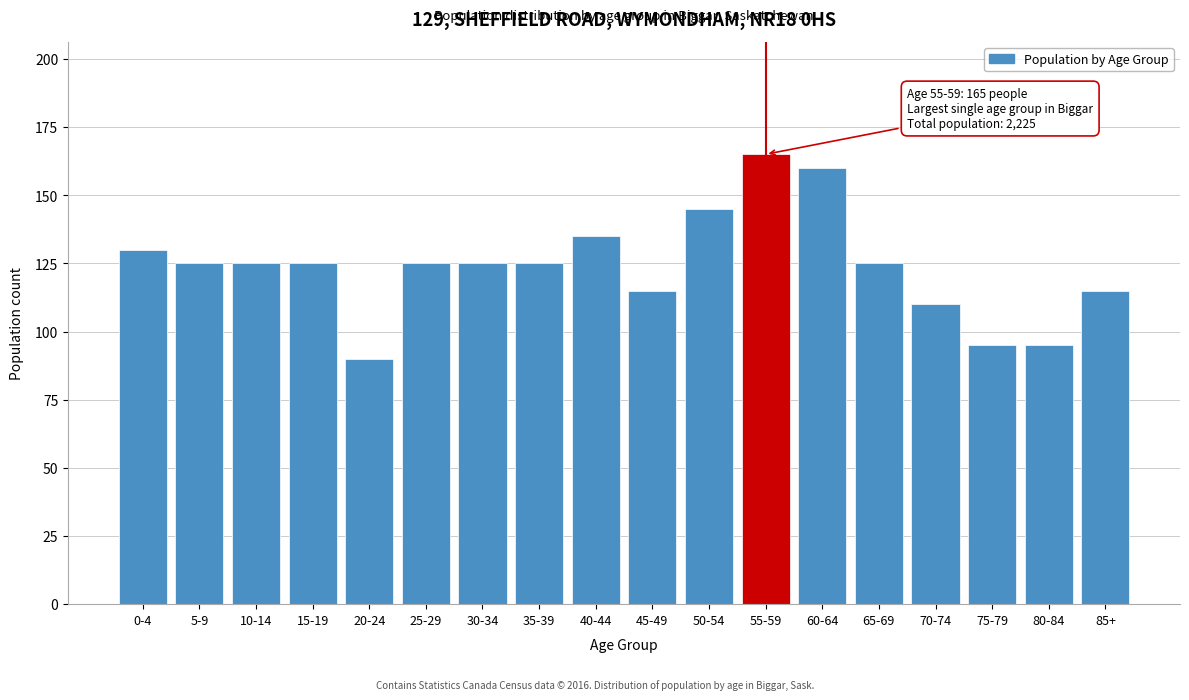

Reading left to right, what are all the values shown in this chart?

130	125	125	125	90	125	125	125	135	115	145	165	160	125	110	95	95	115